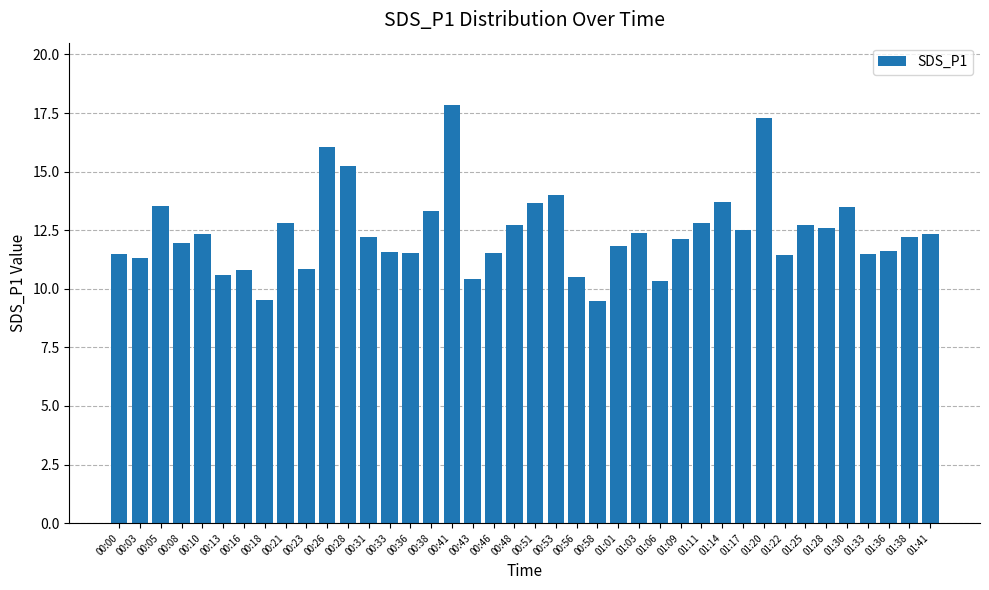

True or false: the data shows 16.2 at 01:03.

False